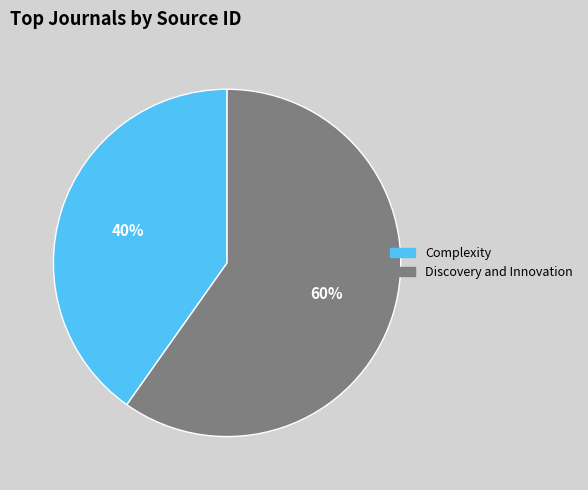

Which slice is the largest?

Discovery and Innovation